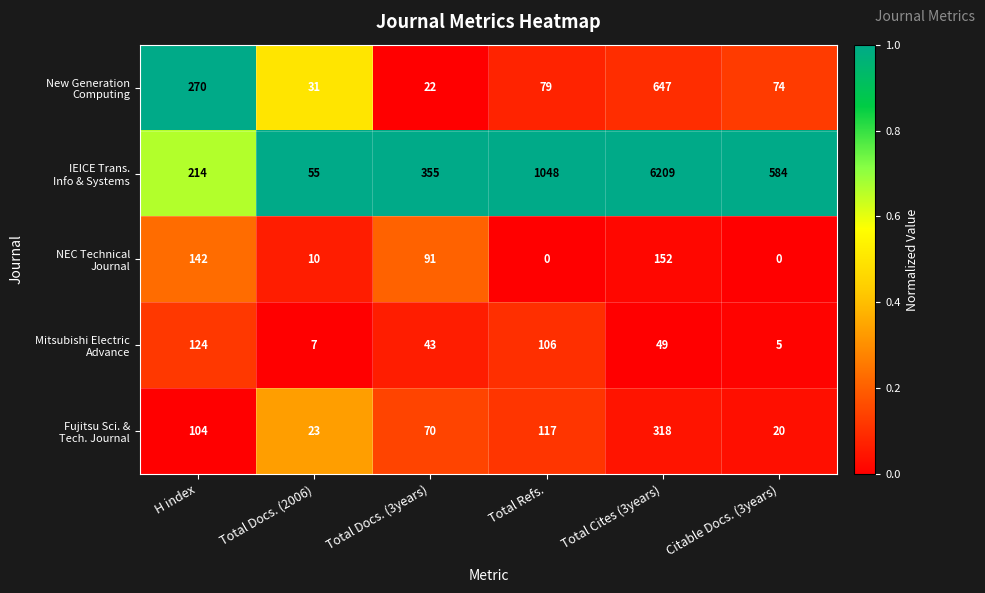

What is the total value across all series at Total Cites (3years)?

7375